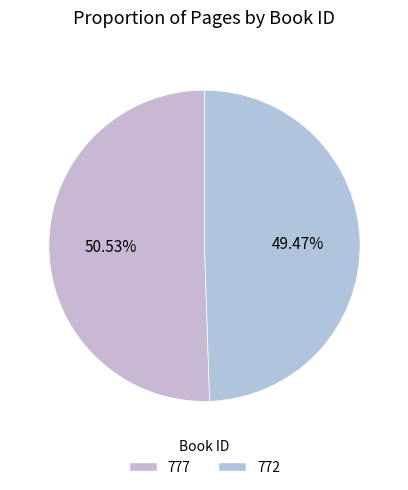

To the nearest percent, what portion does 772 represent?

49%